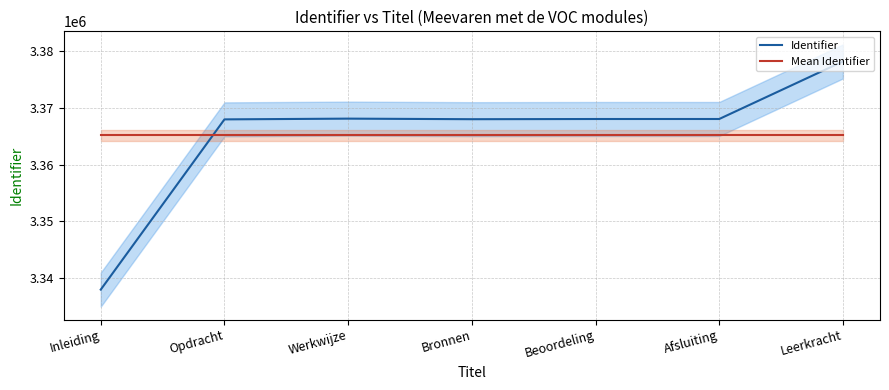

What position from the right is Opdracht?

6